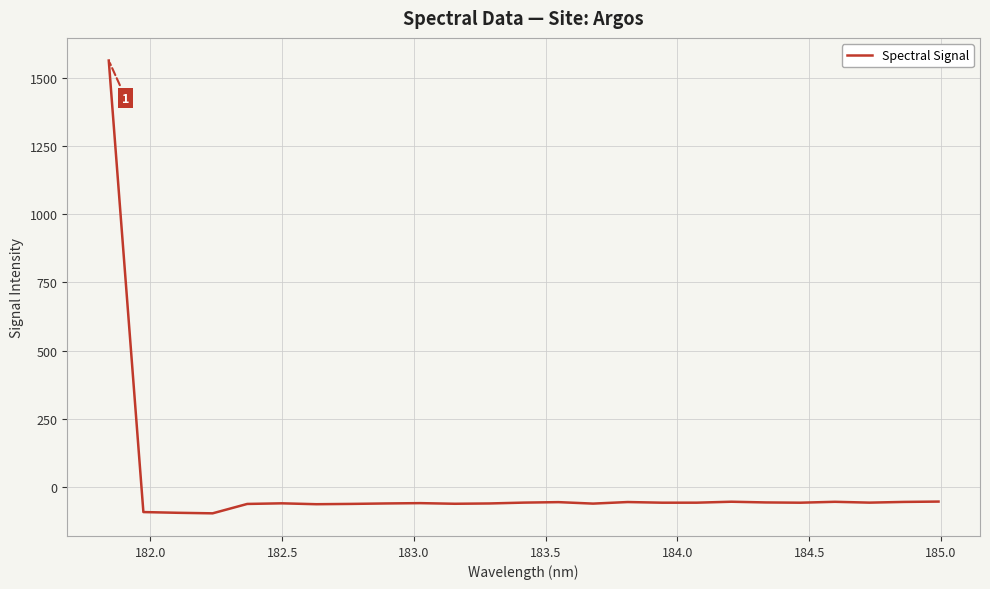

How many distinct data groups are displayed?

1